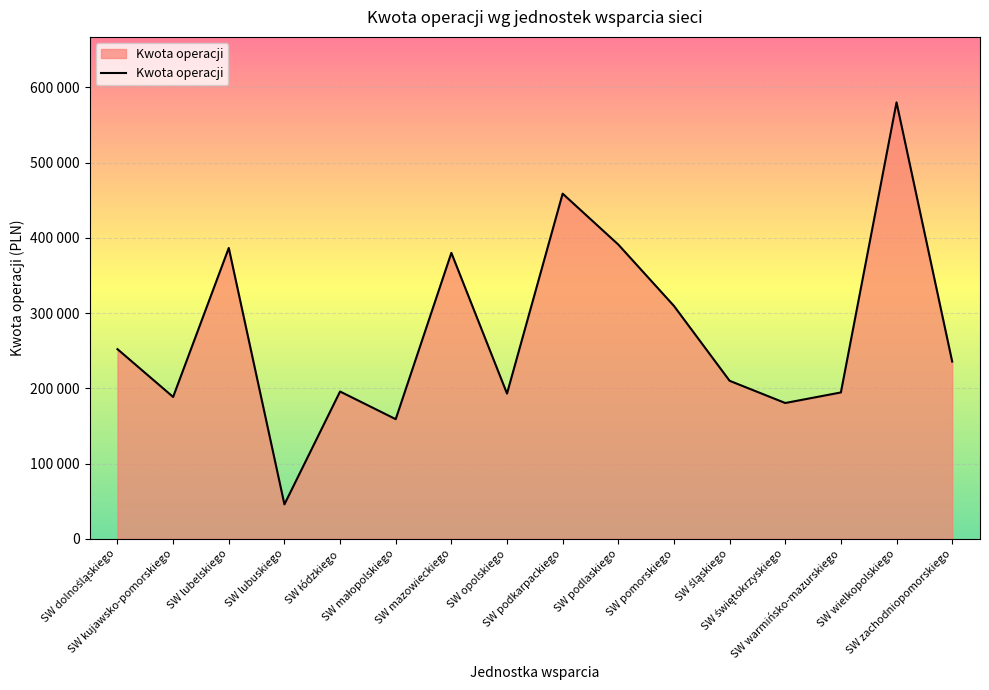

Reading left to right, list all the values displayed in this chart.

252035.0	188533.1	386520.0	45767.3	195743.5	159000.0	380000.0	193000.0	458678.4	391033.2	309500.0	210000.0	180470.6	194500.0	580000.0	235553.7